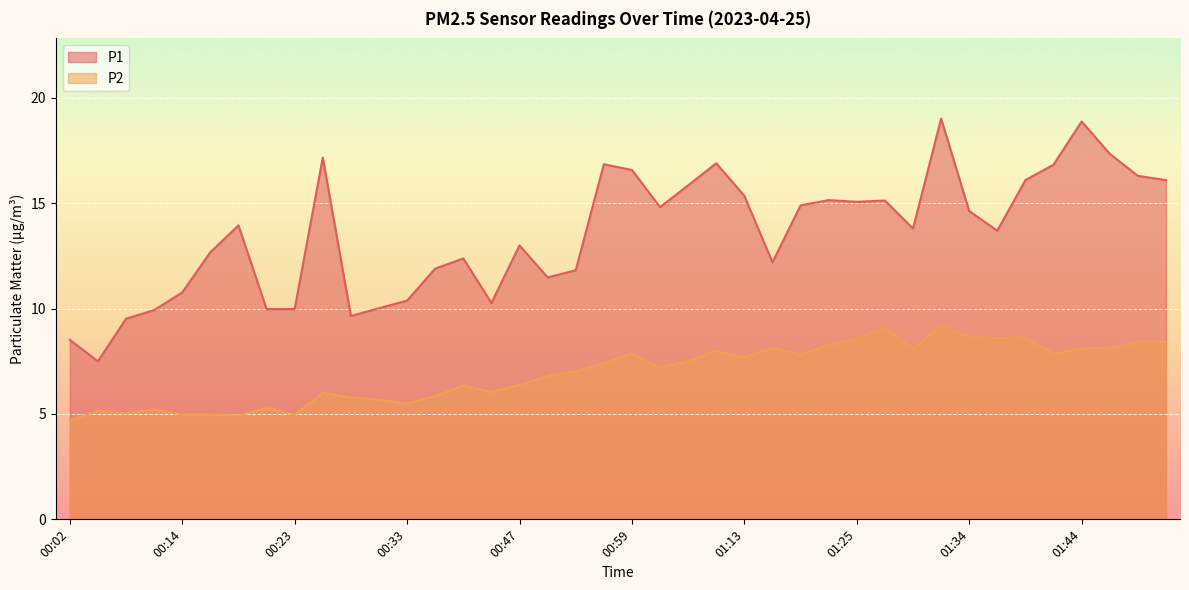

List the series in order of their overall mean, highest first.

P1, P2